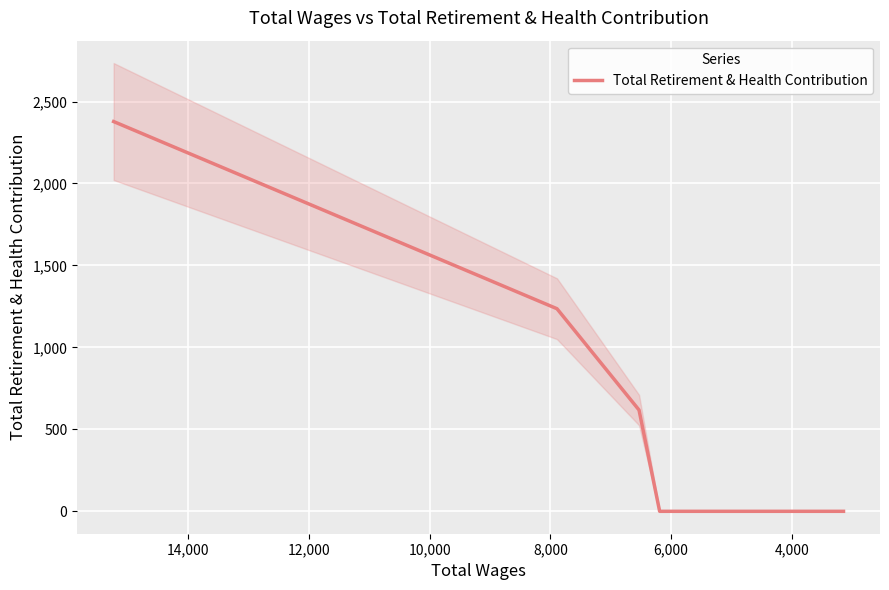

Is it true that the value at 10,000 is 1645?

False